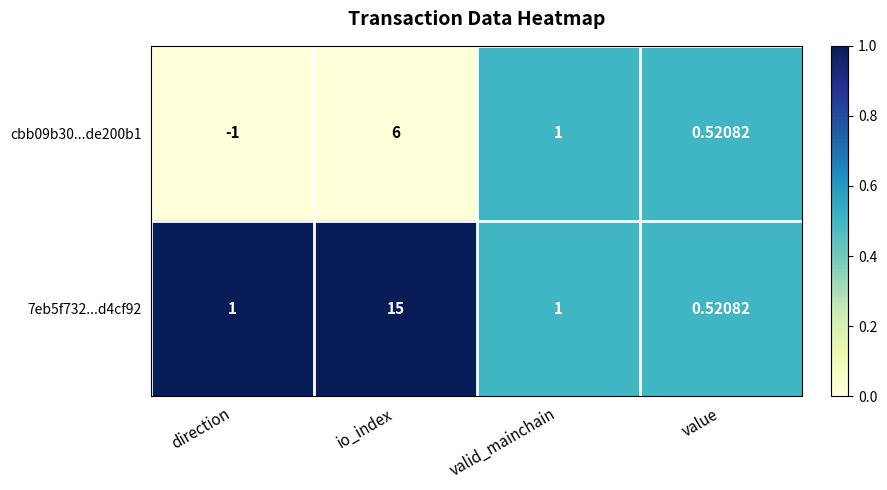

Which category has the lowest value in the cbb09b30...de200b1 series?

direction